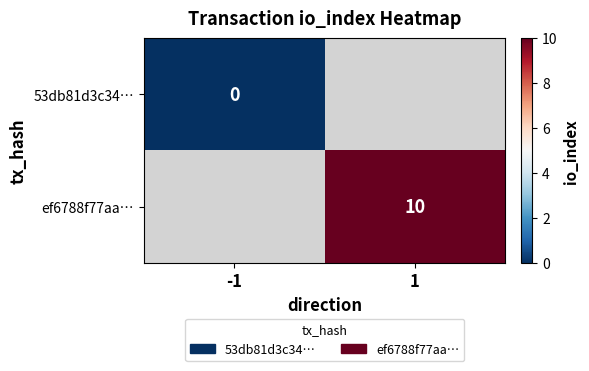

Is the value of 53db81d3c34… at -1 greater than the value of ef6788f77aa… at 1?

No